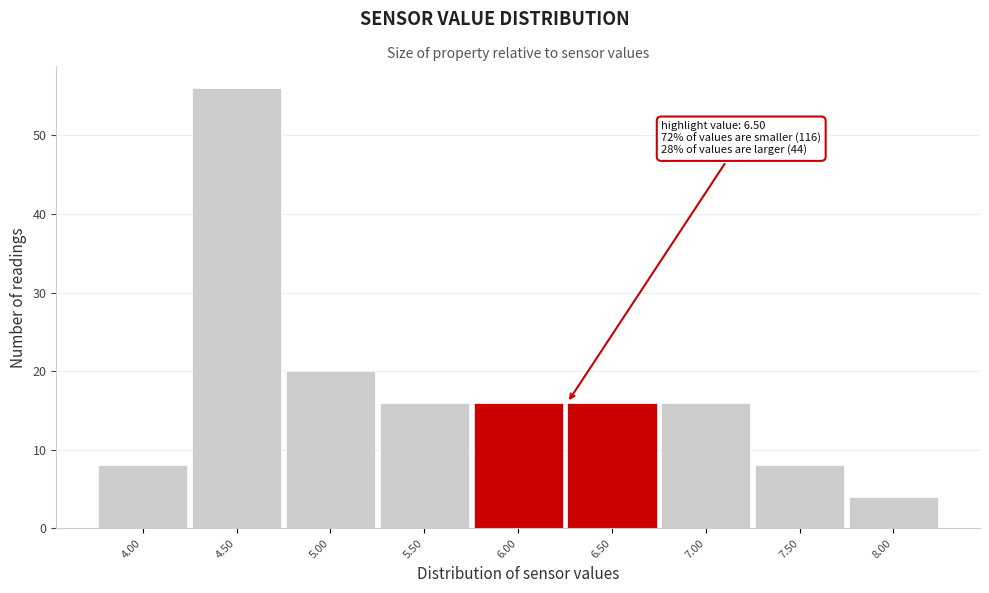

Reading left to right, extract all data points from this chart.

8	56	20	16	16	16	16	8	4